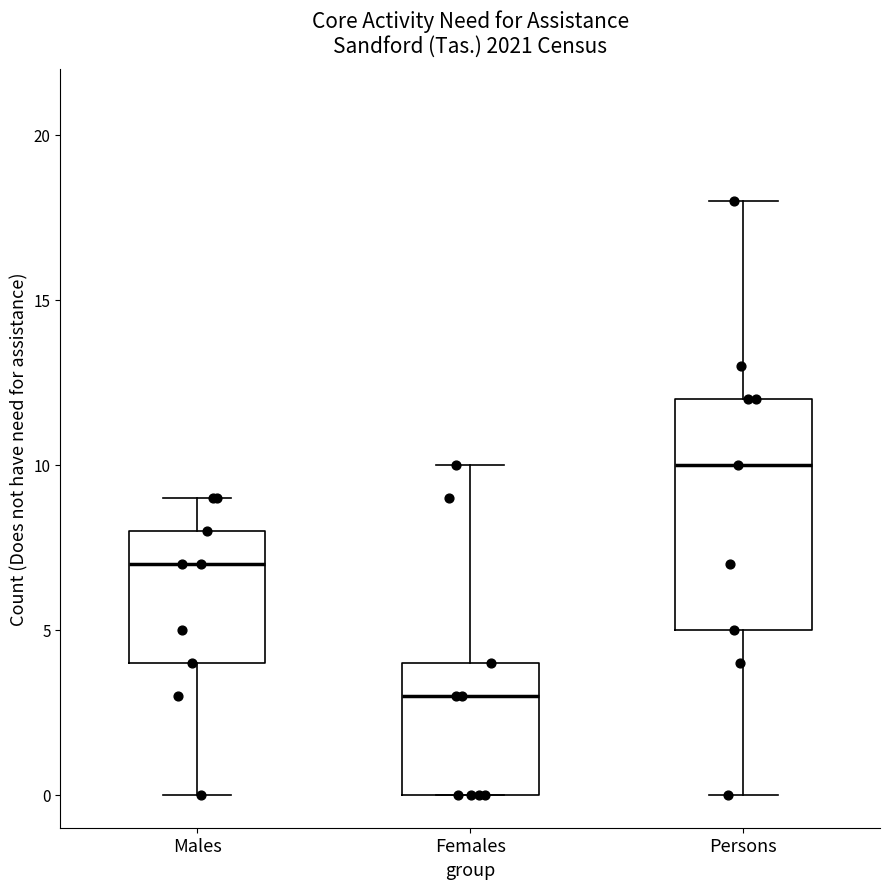

Reading left to right, read every box against the y-axis: the position of its median line, the range the box covers, and the ends of its whiskers. The values are not printed on the chart, so give them approximately, as read against the axis.

Males: median 7, box 4 to 8, whiskers 0 to 9
Females: median 3, box 0 to 4, whiskers 0 to 10
Persons: median 10, box 5 to 12, whiskers 0 to 18